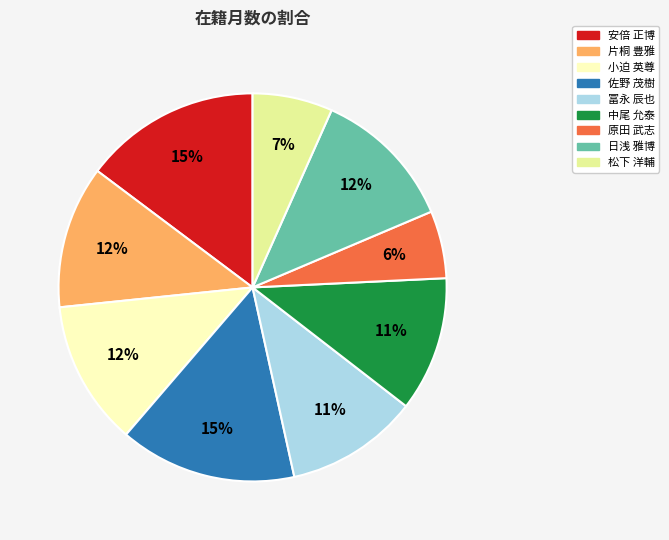

Does 小迫 英尊 account for over 50% of the chart?

No